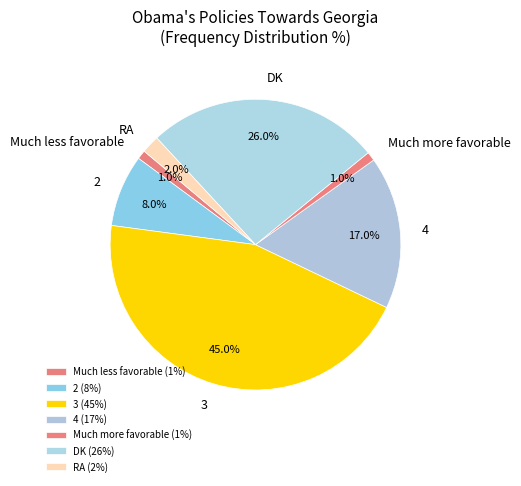

Count the number of slices in the pie.

7